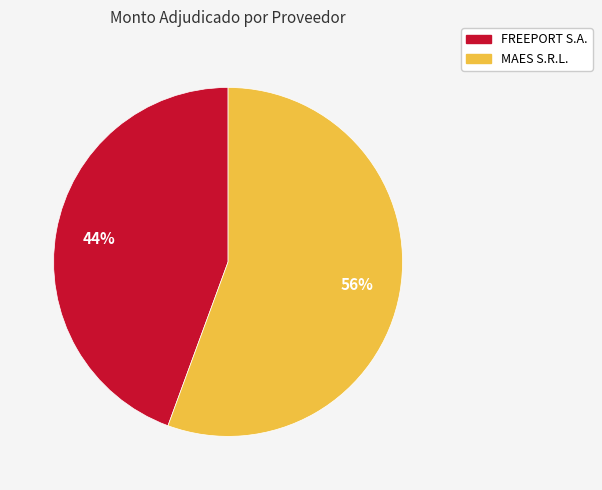

Does FREEPORT S.A. account for over 50% of the chart?

No